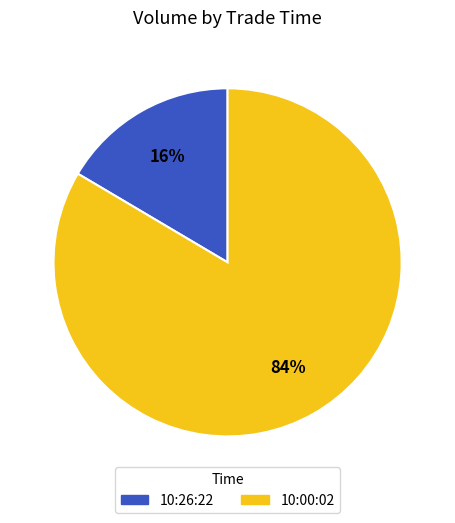

To the nearest percent, what is the combined percentage of 10:00:02 and 10:26:22?

100%